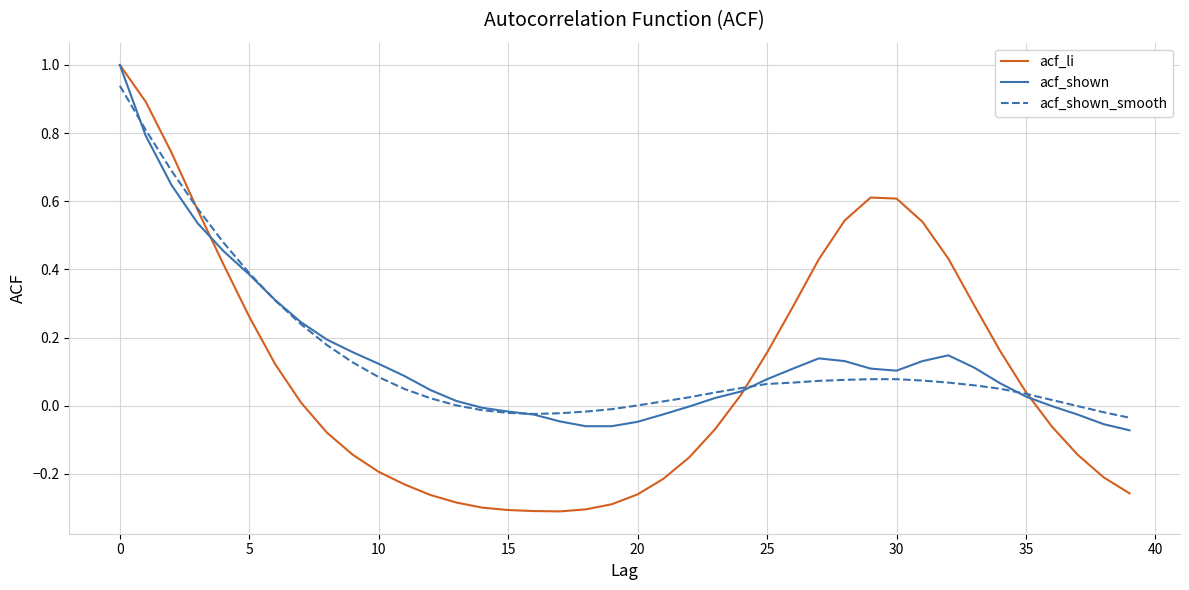

What is the difference between the second highest and second lowest values in the acf_shown_smooth series?

0.8